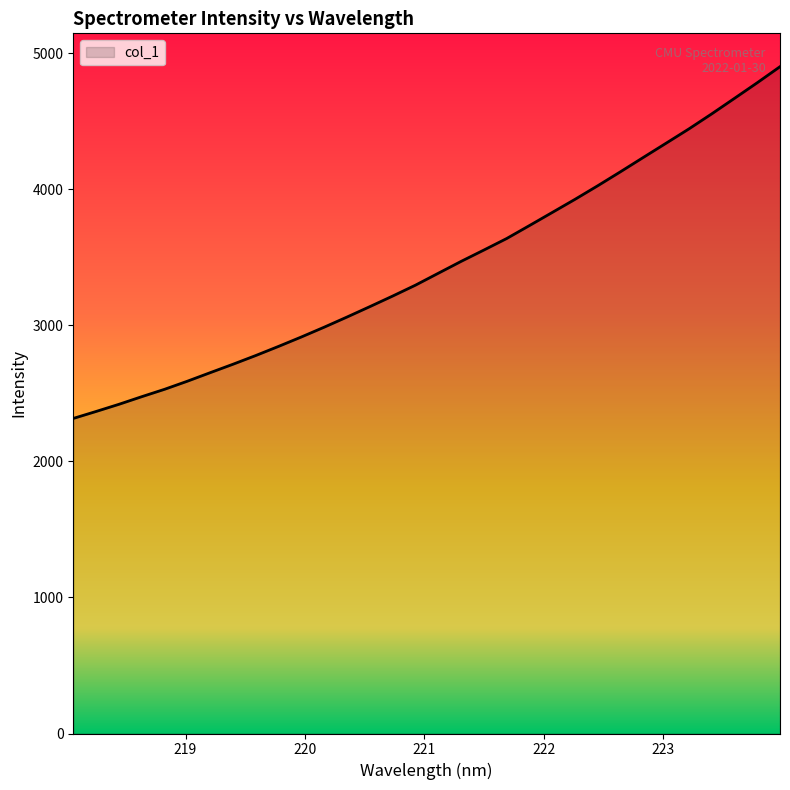

What is the sum of all values?

109946.5